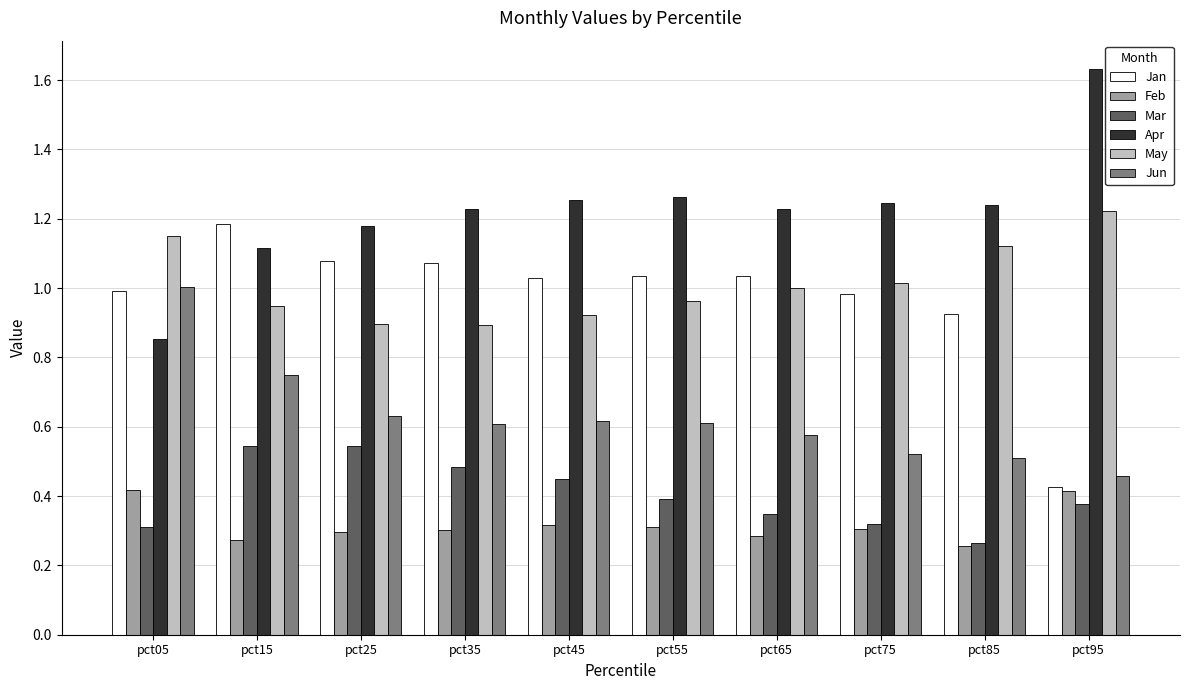

At how many categories does at least one series exceed 0?

10